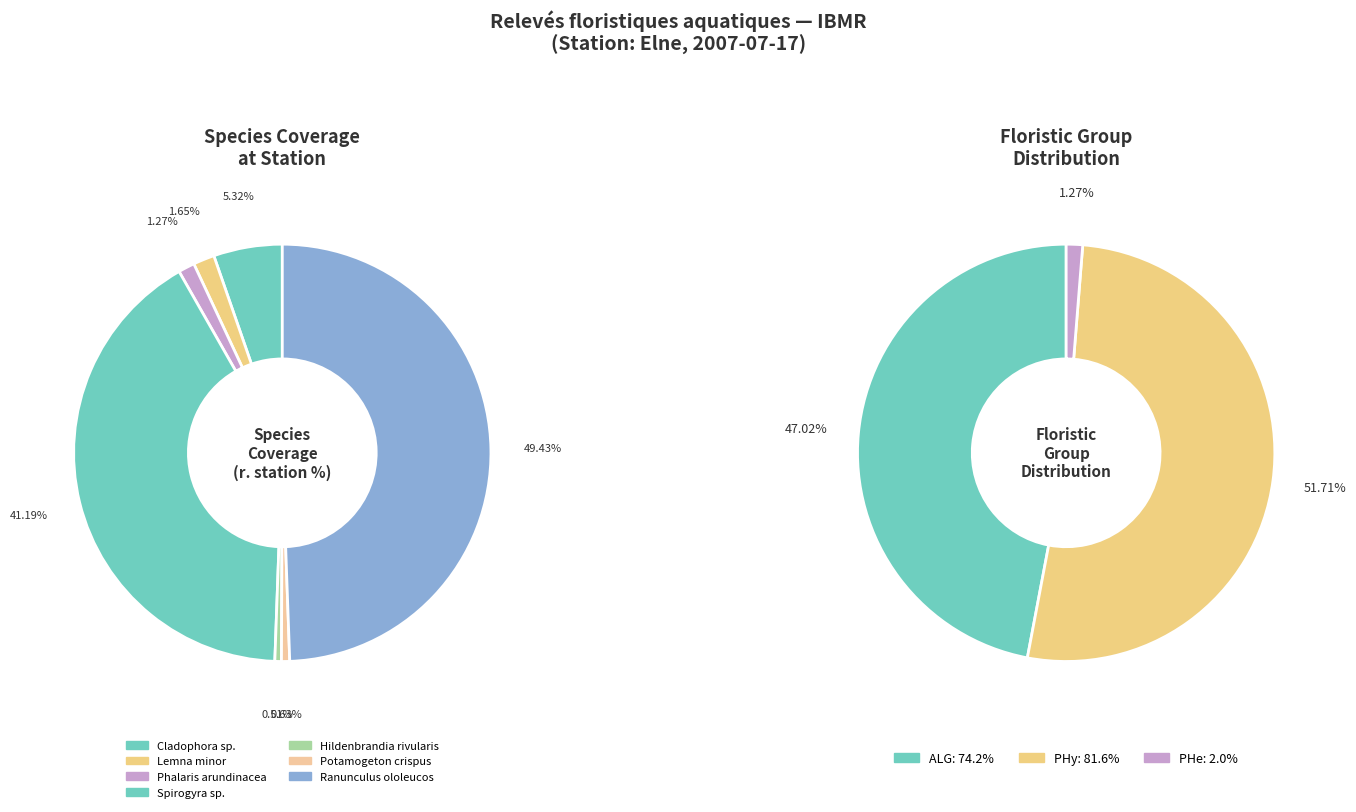

What portion of the pie excludes Hildenbrandia rivularis?

99.5%